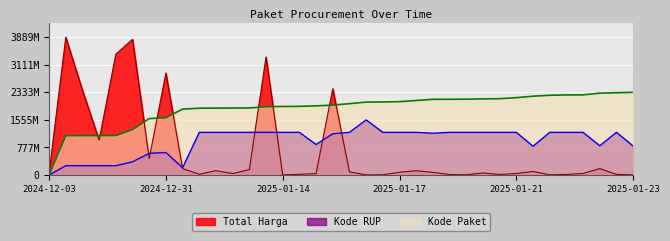

True or false: Kode RUP (scaled) and Kode Paket (scaled) intersect in this chart.

False